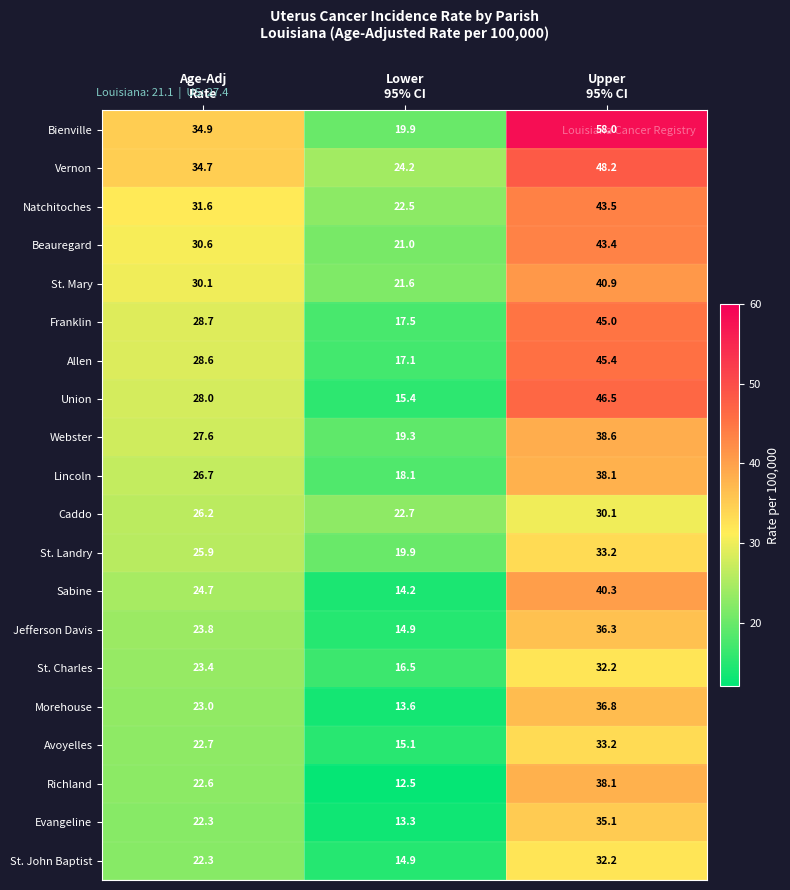

What is the difference between the maximum and minimum values in the Bienville series?

38.1